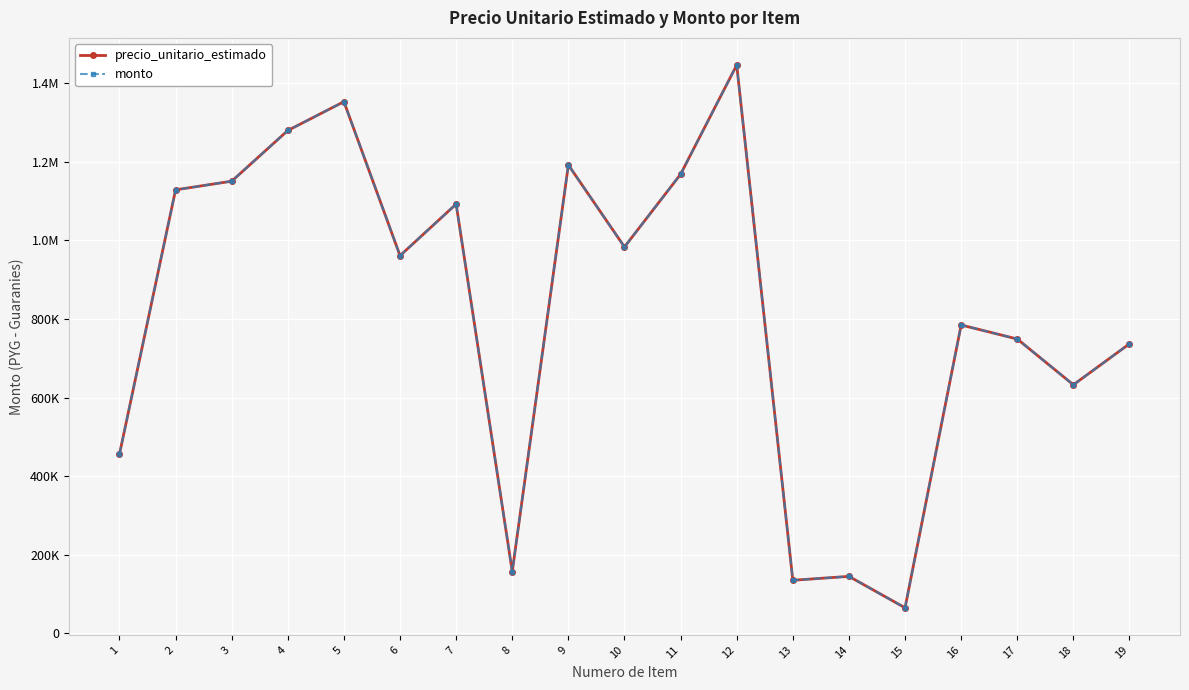

Rank the series by their maximum value, from highest to lowest.

precio_unitario_estimado, monto